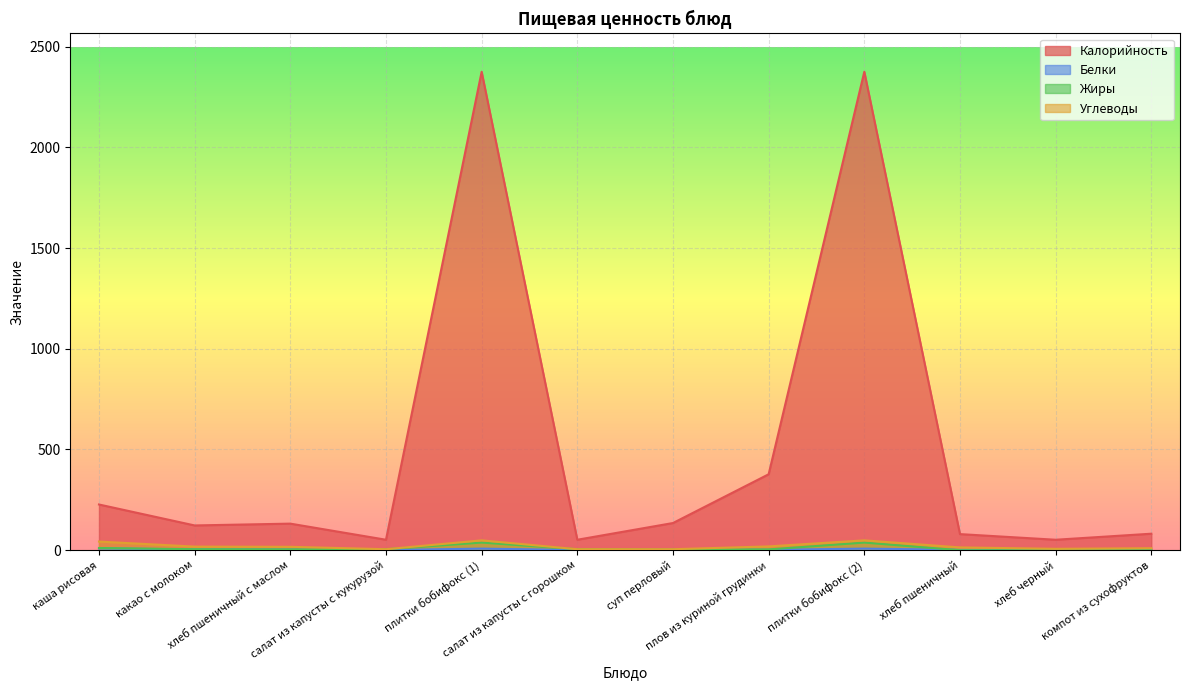

What is the maximum value for Калорийность?

2375.0